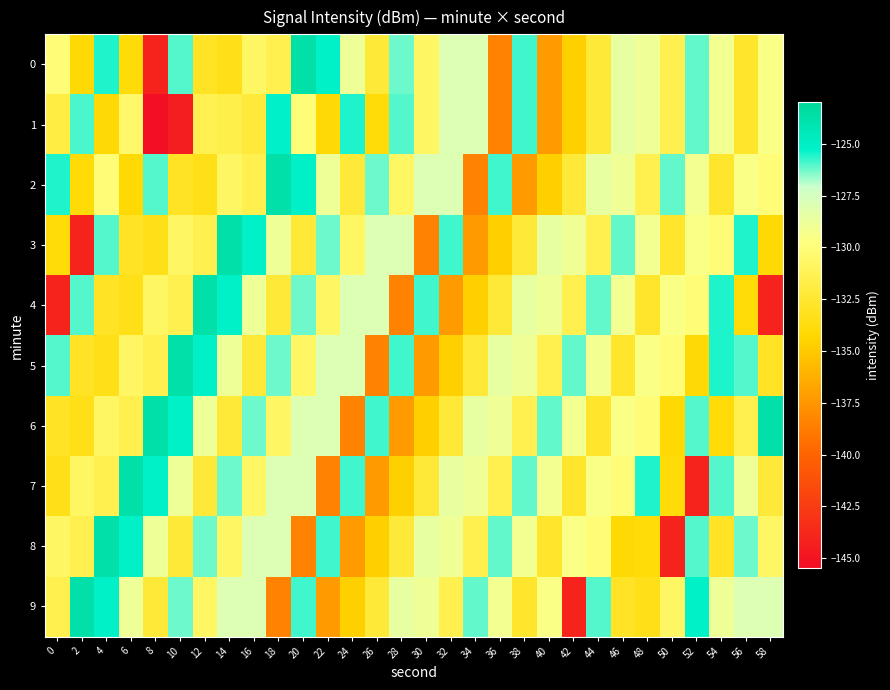

Reading left to right, transcribe all the data shown in this chart.

0: 0=-130.0	2=-134.1	4=-125.5	6=-134.0	8=-144.0	10=-126.0	12=-132.9	14=-133.4	16=-130.7	18=-131.5	20=-123.7	22=-125.1	24=-128.9	26=-132.3	28=-126.2	30=-130.7	32=-128.0	34=-127.9	36=-138.5	38=-125.8	40=-137.3	42=-134.7	44=-132.3	46=-128.5	48=-129.0	50=-131.4	52=-126.1	54=-129.1	56=-132.7	58=-129.5
1: 0=-131.8	2=-125.9	4=-134.1	6=-130.5	8=-145.3	10=-144.4	12=-131.3	14=-131.6	16=-132.2	18=-125.2	20=-130.0	22=-134.1	24=-125.5	26=-134.0	28=-126.0	30=-130.7	32=-128.0	34=-127.9	36=-138.5	38=-125.8	40=-137.3	42=-134.7	44=-132.3	46=-128.5	48=-129.0	50=-131.4	52=-126.1	54=-129.1	56=-132.7	58=-129.5
2: 0=-125.5	2=-134.0	4=-130.0	6=-134.1	8=-126.0	10=-132.9	12=-133.4	14=-130.7	16=-131.5	18=-123.7	20=-125.1	22=-128.9	24=-132.3	26=-126.2	28=-130.7	30=-128.0	32=-127.9	34=-138.5	36=-125.8	38=-137.3	40=-134.7	42=-132.3	44=-128.5	46=-129.0	48=-131.4	50=-126.1	52=-129.1	54=-132.7	56=-129.5	58=-130.0
3: 0=-134.0	2=-144.0	4=-126.0	6=-132.9	8=-133.4	10=-130.7	12=-131.5	14=-123.7	16=-125.1	18=-128.9	20=-132.3	22=-126.2	24=-130.7	26=-128.0	28=-127.9	30=-138.5	32=-125.8	34=-137.3	36=-134.7	38=-132.3	40=-128.5	42=-129.0	44=-131.4	46=-126.1	48=-129.1	50=-132.7	52=-129.5	54=-130.0	56=-125.5	58=-134.1
4: 0=-144.0	2=-126.0	4=-132.9	6=-133.4	8=-130.7	10=-131.5	12=-123.7	14=-125.1	16=-128.9	18=-132.3	20=-126.2	22=-130.7	24=-128.0	26=-127.9	28=-138.5	30=-125.8	32=-137.3	34=-134.7	36=-132.3	38=-128.5	40=-129.0	42=-131.4	44=-126.1	46=-129.1	48=-132.7	50=-129.5	52=-130.0	54=-125.5	56=-134.0	58=-144.0
5: 0=-126.0	2=-132.9	4=-133.4	6=-130.7	8=-131.5	10=-123.7	12=-125.1	14=-128.9	16=-132.3	18=-126.2	20=-130.7	22=-128.0	24=-127.9	26=-138.5	28=-125.8	30=-137.3	32=-134.7	34=-132.3	36=-128.5	38=-129.0	40=-131.4	42=-126.1	44=-129.1	46=-132.7	48=-129.5	50=-130.0	52=-134.1	54=-125.5	56=-126.0	58=-132.9
6: 0=-132.9	2=-133.4	4=-130.7	6=-131.5	8=-123.7	10=-125.1	12=-128.9	14=-132.3	16=-126.2	18=-130.7	20=-128.0	22=-127.9	24=-138.5	26=-125.8	28=-137.3	30=-134.7	32=-132.3	34=-128.5	36=-129.0	38=-131.4	40=-126.1	42=-129.1	44=-132.7	46=-129.5	48=-130.0	50=-134.1	52=-126.0	54=-134.0	56=-131.5	58=-123.7
7: 0=-133.4	2=-130.7	4=-131.5	6=-123.7	8=-125.1	10=-128.9	12=-132.3	14=-126.2	16=-130.7	18=-128.0	20=-127.9	22=-138.5	24=-125.8	26=-137.3	28=-134.7	30=-132.3	32=-128.5	34=-129.0	36=-131.4	38=-126.1	40=-129.1	42=-132.7	44=-129.5	46=-130.0	48=-125.5	50=-134.0	52=-144.0	54=-126.0	56=-128.9	58=-132.3
8: 0=-130.7	2=-131.5	4=-123.7	6=-125.1	8=-128.9	10=-132.3	12=-126.2	14=-130.7	16=-128.0	18=-127.9	20=-138.5	22=-125.8	24=-137.3	26=-134.7	28=-132.3	30=-128.5	32=-129.0	34=-131.4	36=-126.1	38=-129.1	40=-132.7	42=-129.5	44=-130.0	46=-134.1	48=-134.0	50=-144.0	52=-126.0	54=-132.9	56=-126.2	58=-130.7
9: 0=-131.5	2=-123.7	4=-125.1	6=-128.9	8=-132.3	10=-126.2	12=-130.7	14=-128.0	16=-127.9	18=-138.5	20=-125.8	22=-137.3	24=-134.7	26=-132.3	28=-128.5	30=-129.0	32=-131.4	34=-126.1	36=-129.1	38=-132.7	40=-129.5	42=-144.0	44=-126.0	46=-132.9	48=-133.4	50=-130.7	52=-125.1	54=-128.9	56=-128.0	58=-127.9